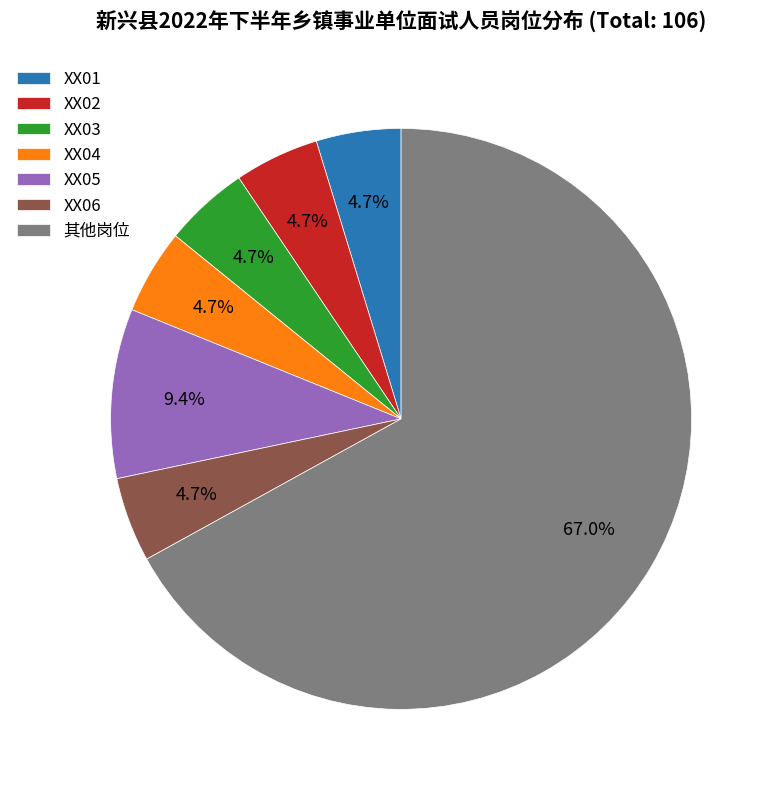

What is the total percentage of XX01 and XX03?

9.4%